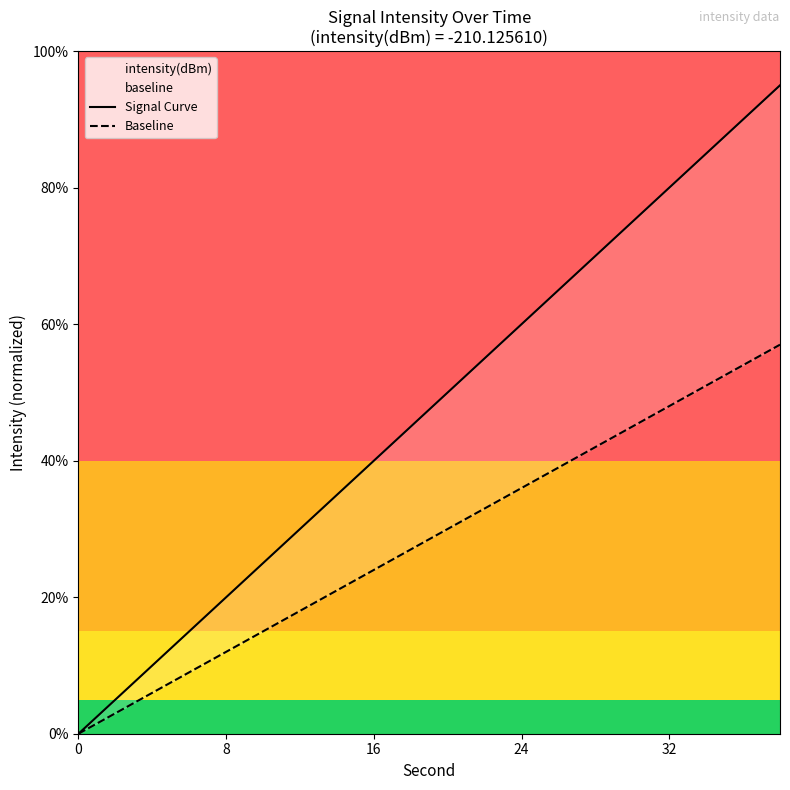

What is the highest value of the baseline series?

57